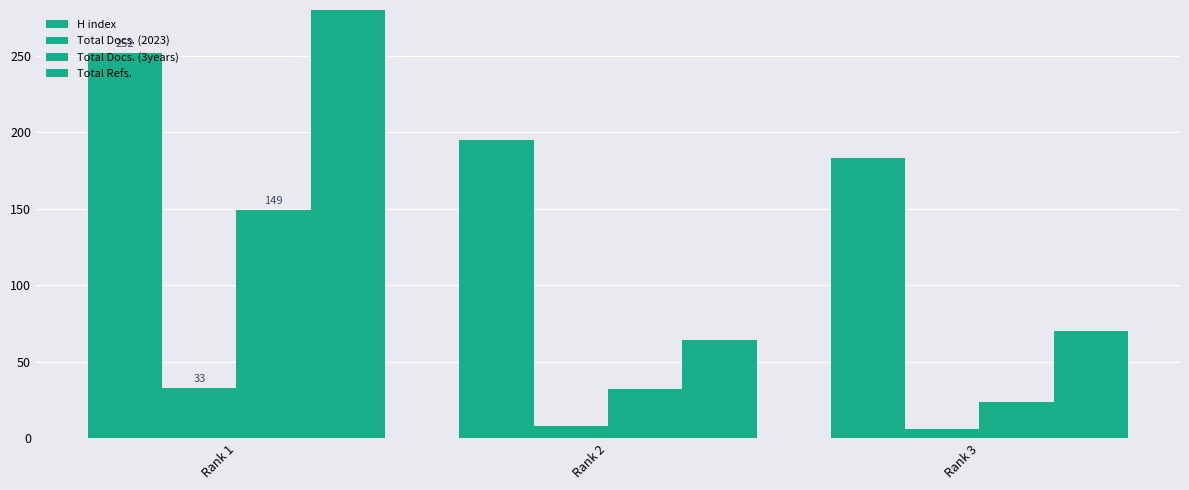

What are all the series names shown in the legend?

H index, Total Docs. (2023), Total Docs. (3years), Total Refs.